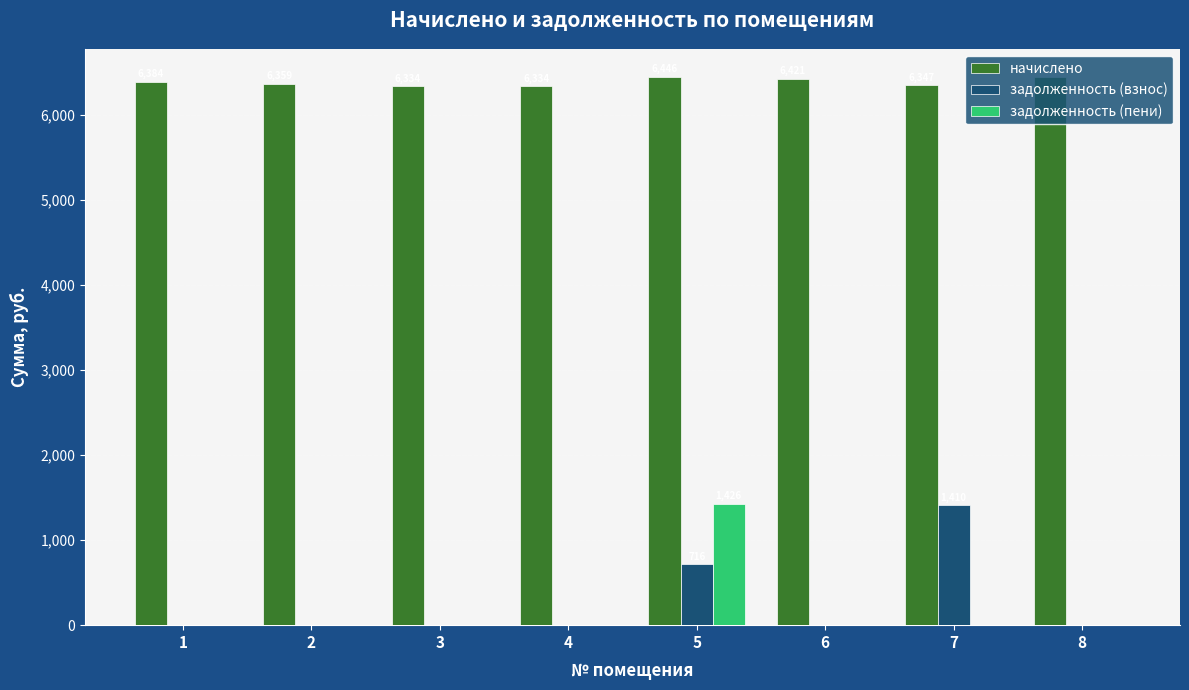

Are the bars horizontal?

No